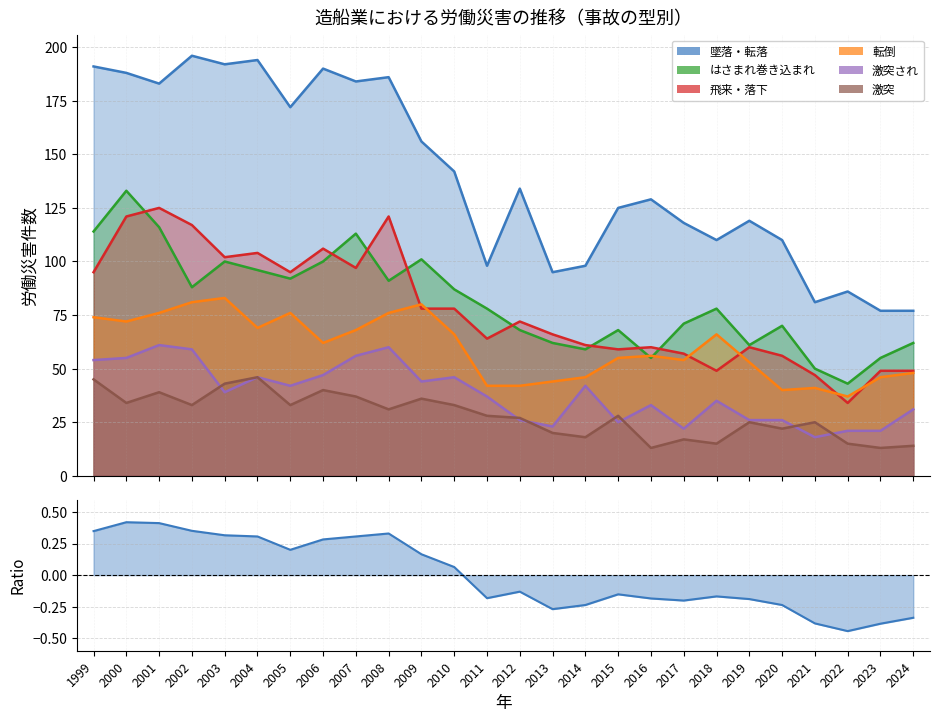

Read the value at 2013.

-0.3